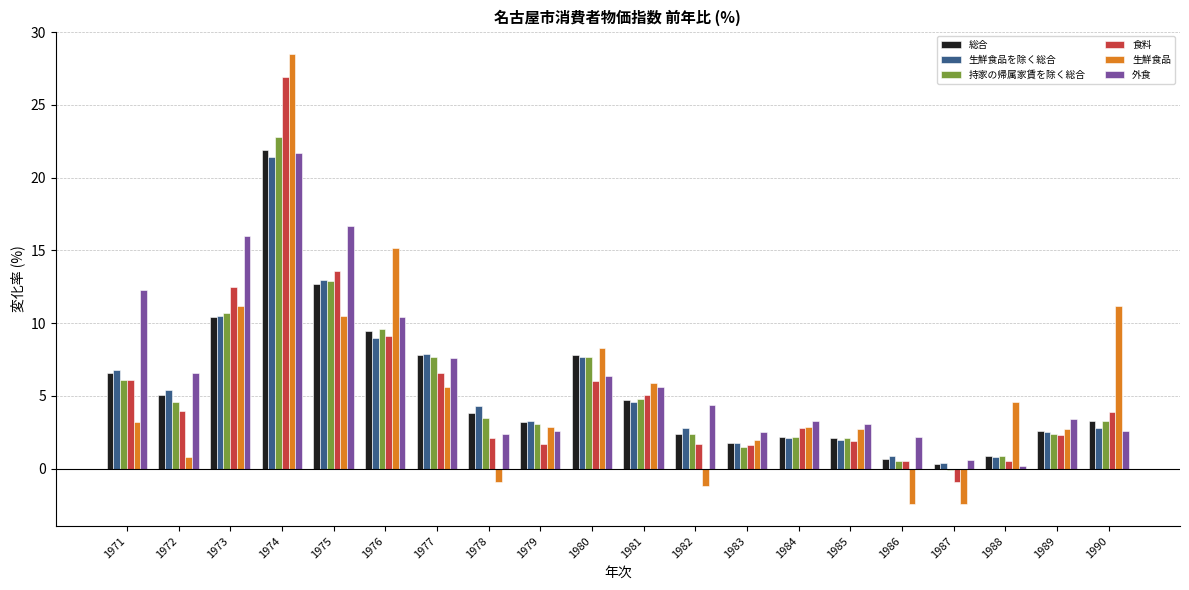

What is the total value across all series at 1974?

143.2